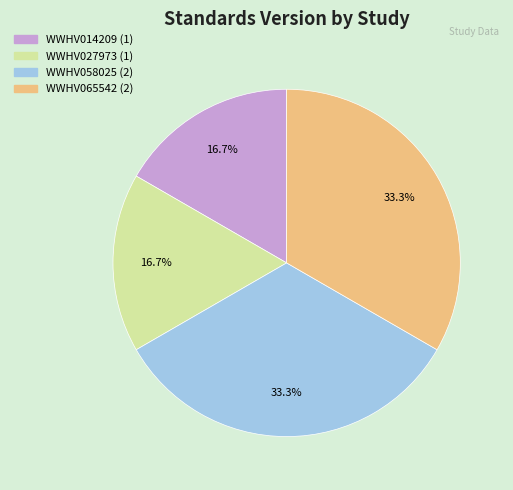

How many slices are in this pie chart?

4